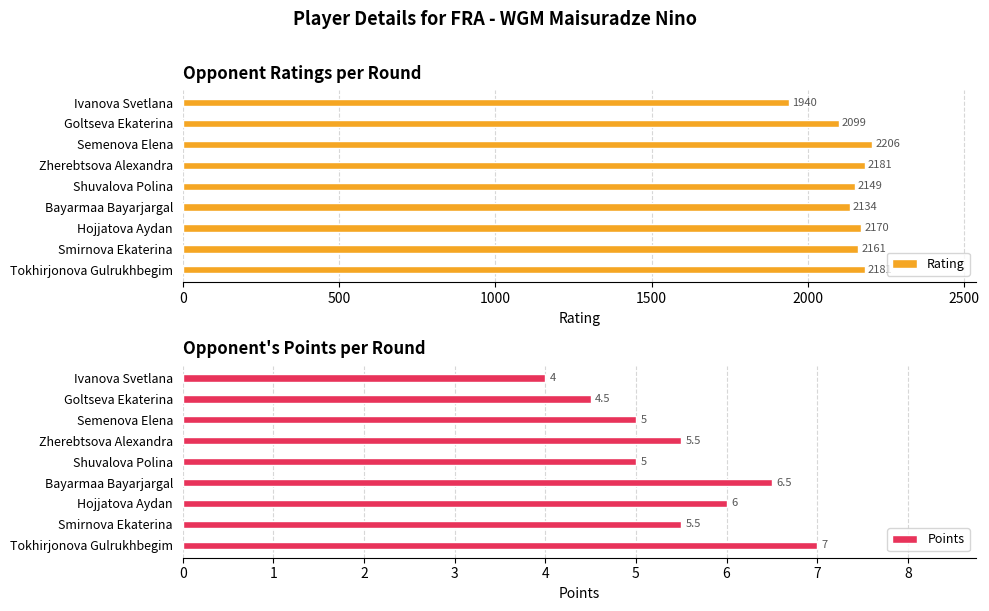

Reading left to right, what are all the values shown in this chart?

Rating: 1940.0	2099.0	2206.0	2181.0	2149.0	2134.0	2170.0	2161.0	2181.0
Points: 4.0	4.5	5.0	5.5	5.0	6.5	6.0	5.5	7.0